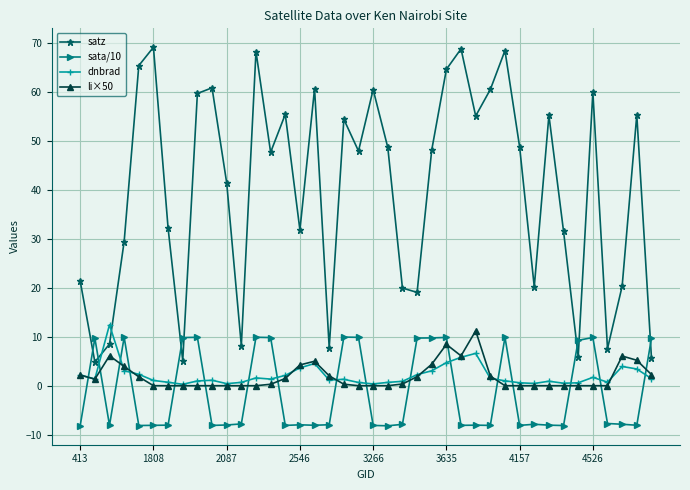

What is the maximum value shown in the chart?

69.2